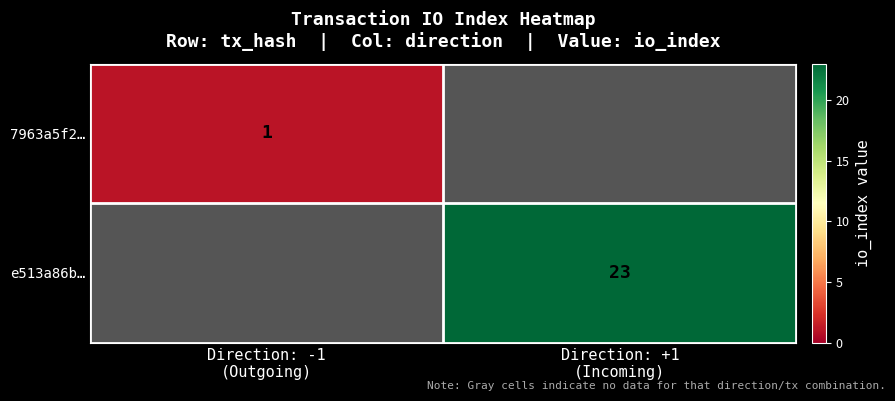

At which category does the chart reach its peak across all series?

Direction: +1
(Incoming)